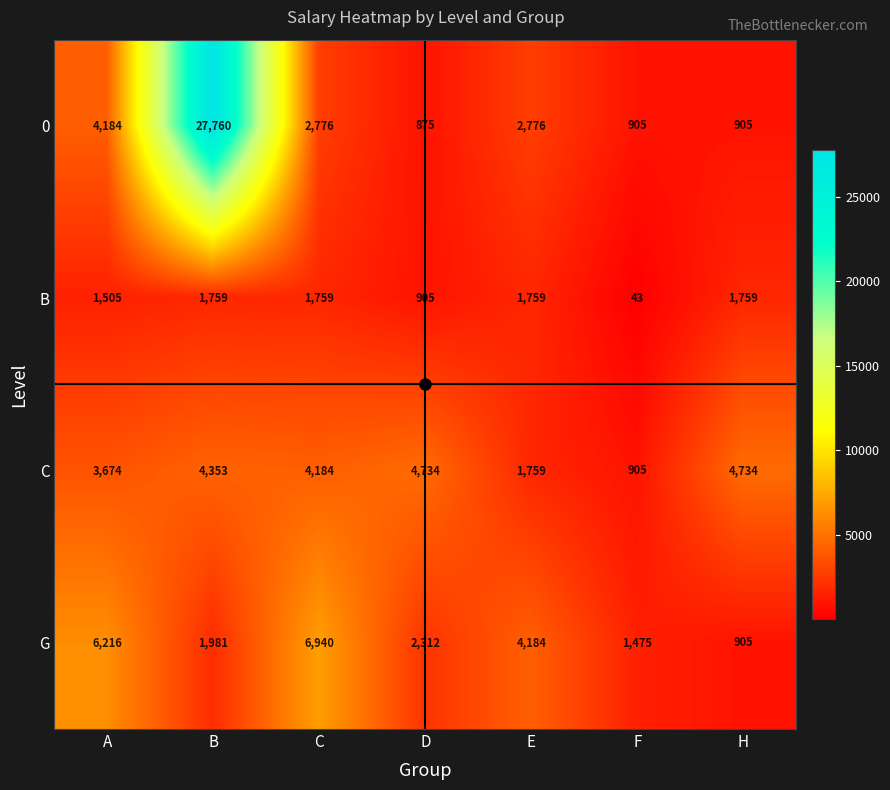

List the series in order of their peak value, highest first.

0, G, C, B